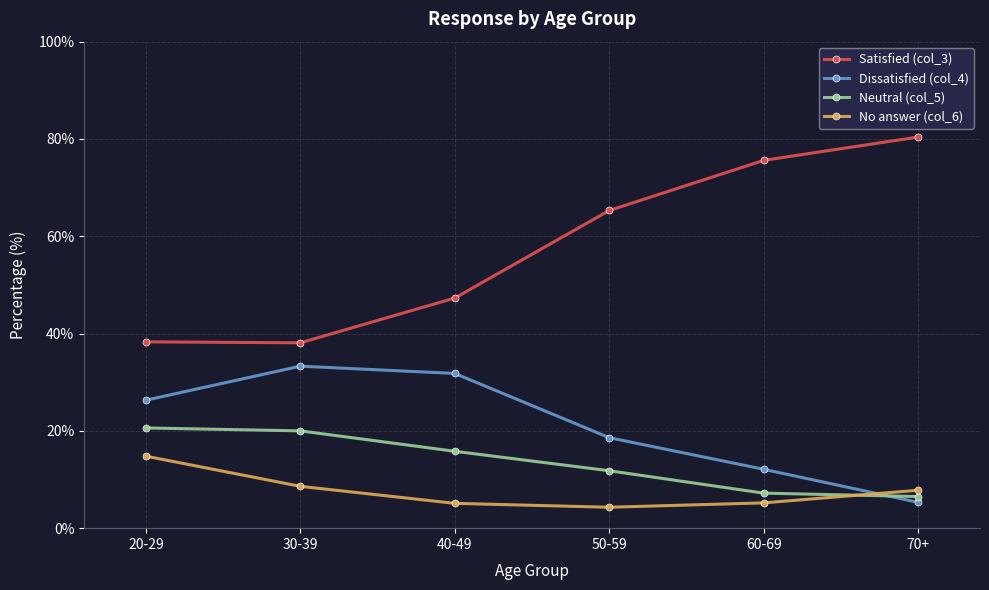

At which label is Neutral (col_5) closest to 13?

50-59